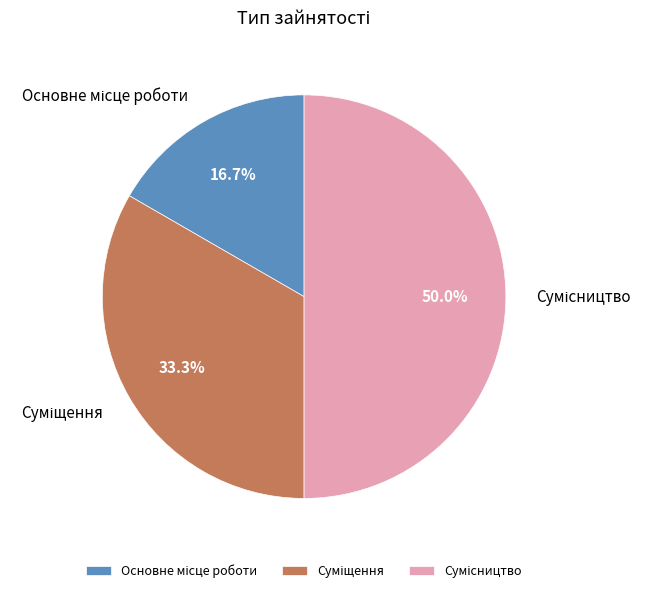

Does Суміщення represent more than half of the total?

No